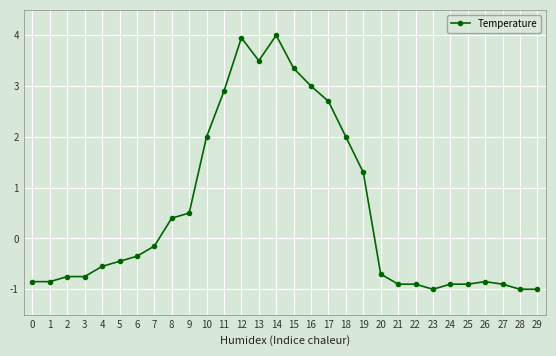

Between 3 and 11, which is larger?

11